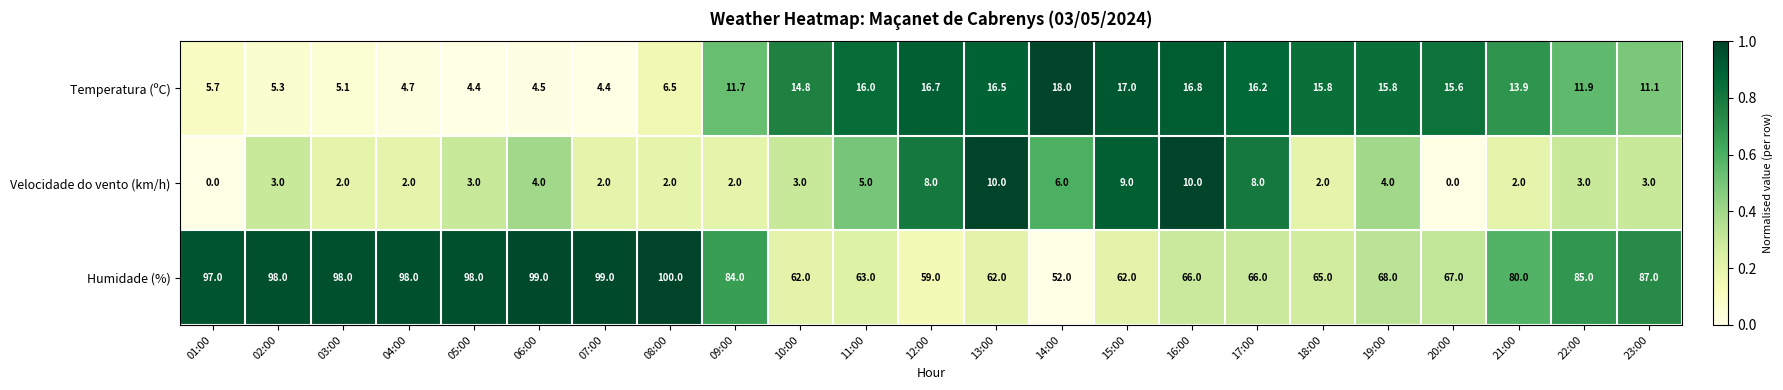

What is the total value across all series at 19:00?

87.8